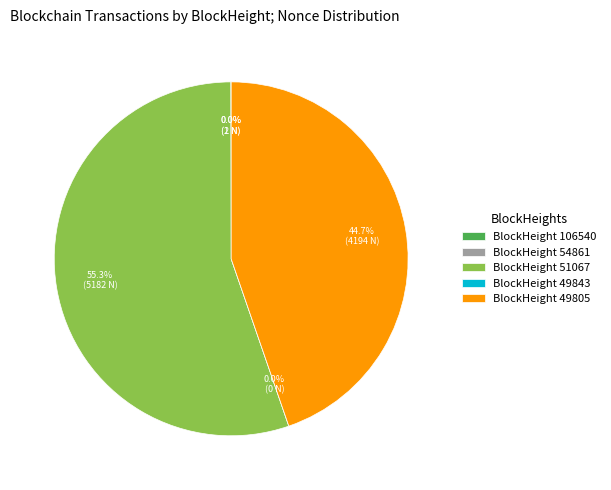

True or false: 54861 accounts for 0% of the total.

True